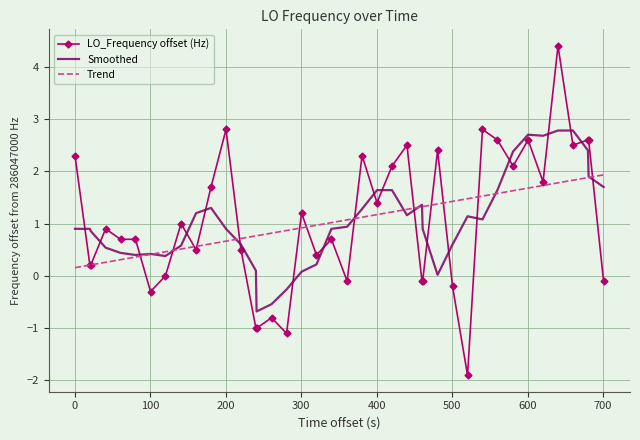

True or false: LO_Frequency offset (Hz) and Smoothed intersect in this chart.

True